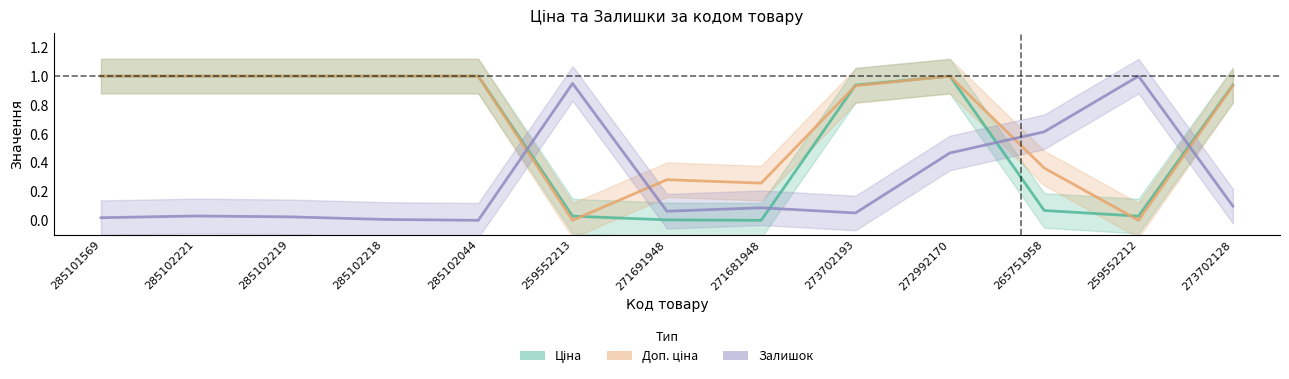

At which label does Доп. ціна reach its minimum?

259552213